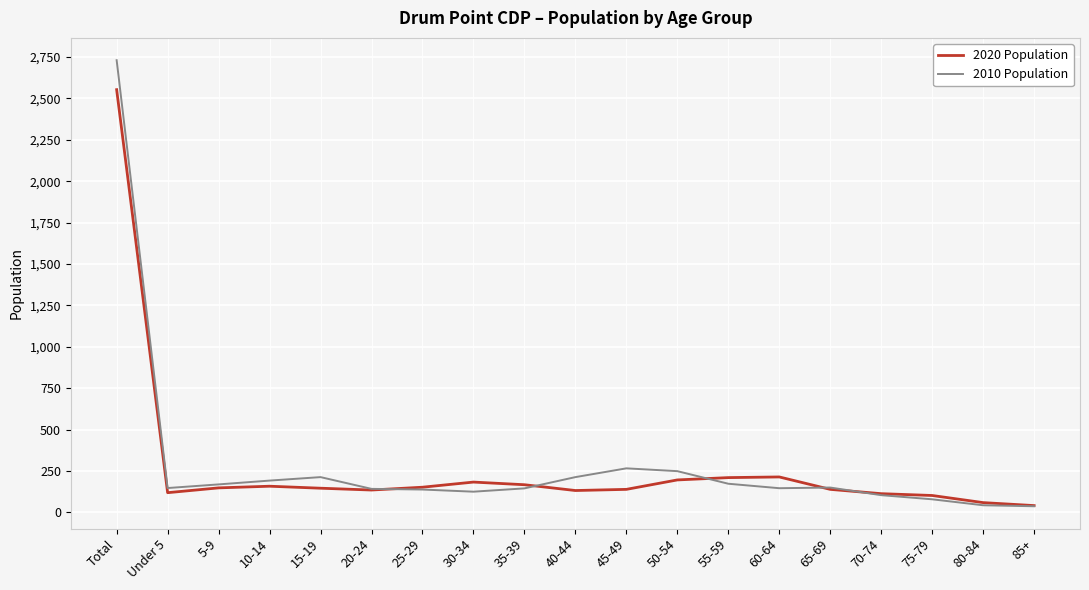

Where is 2020 Population nearest to the value 1297?

60-64